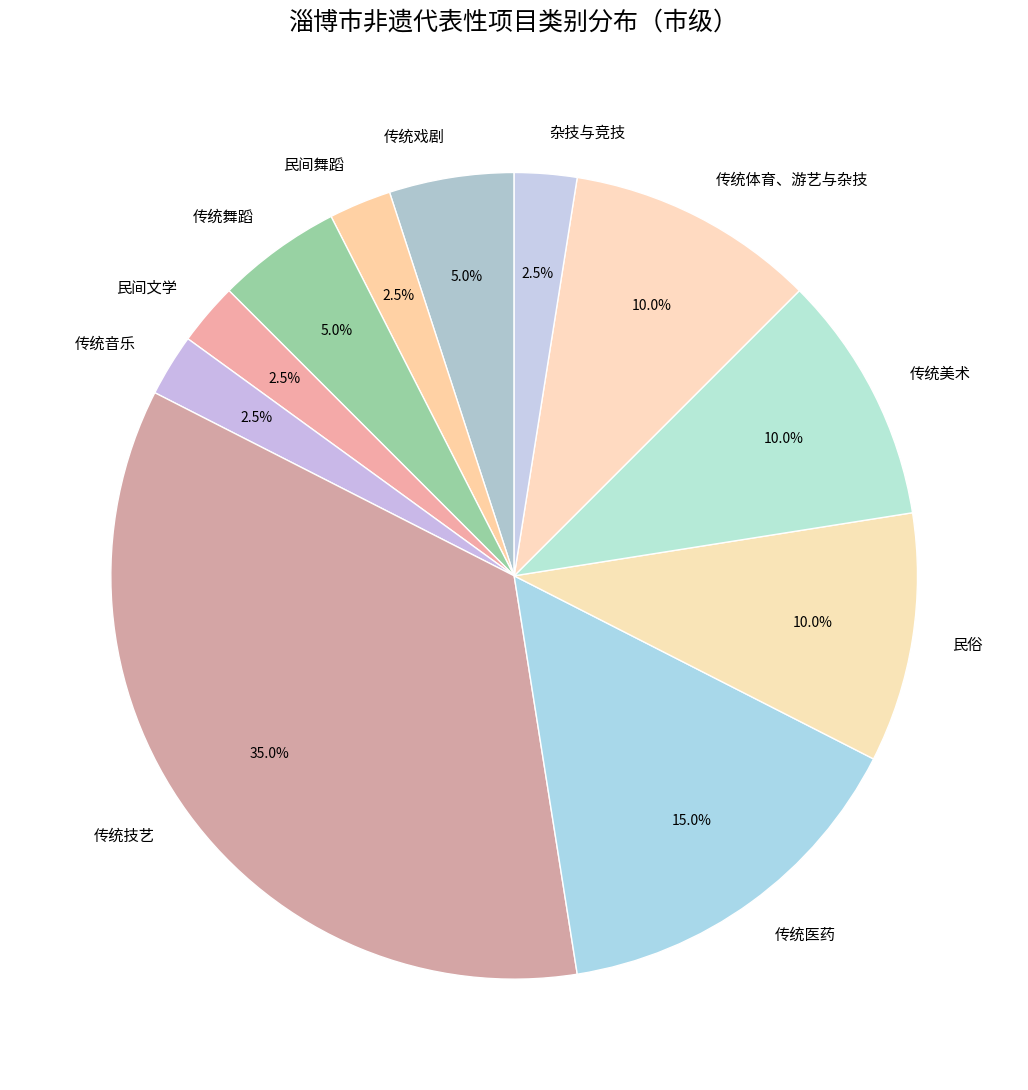

Does any single category account for the majority?

No